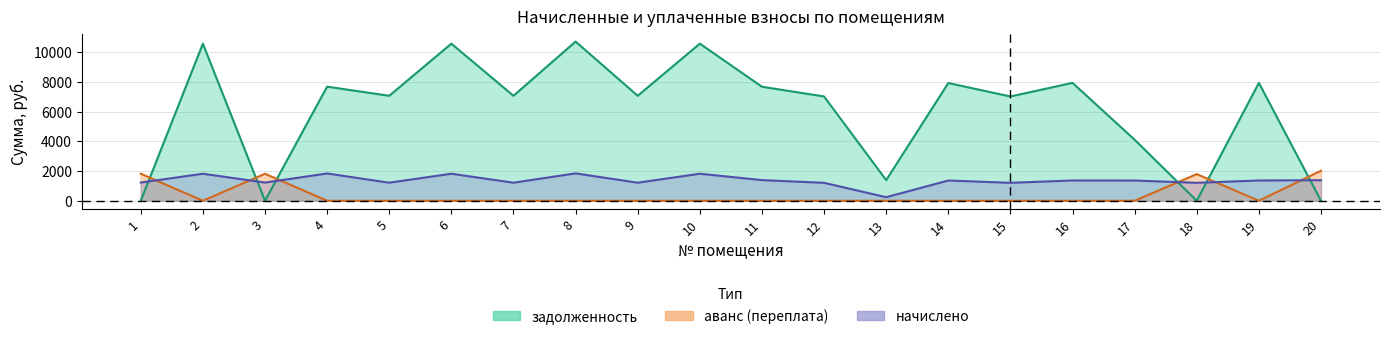

At which category does the chart reach its peak across all series?

8